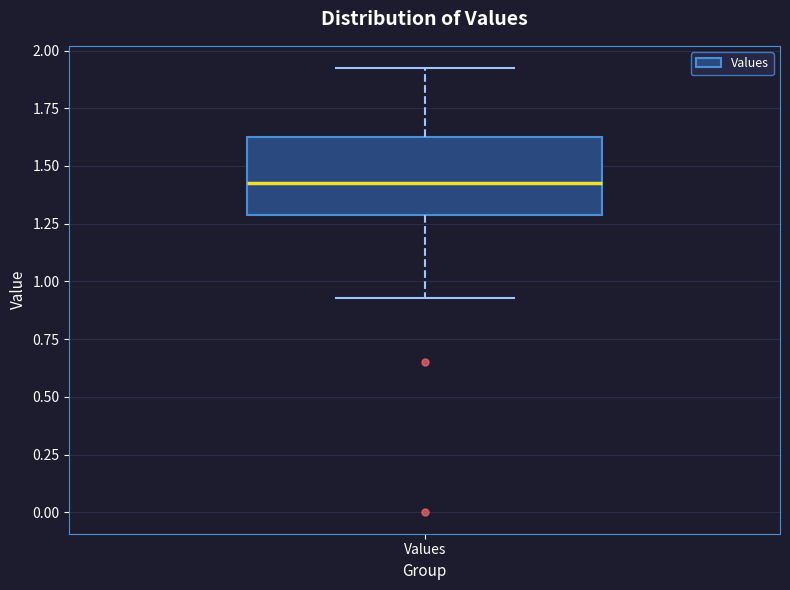

Transcribe this box plot: give where the median line is, the range the box spans, and where the two whiskers end, as read against the y-axis. The values are not printed on the chart, so give them approximately, as read against the axis.

median 1.45, box 1.30 to 1.65, whiskers 0.95 to 1.90